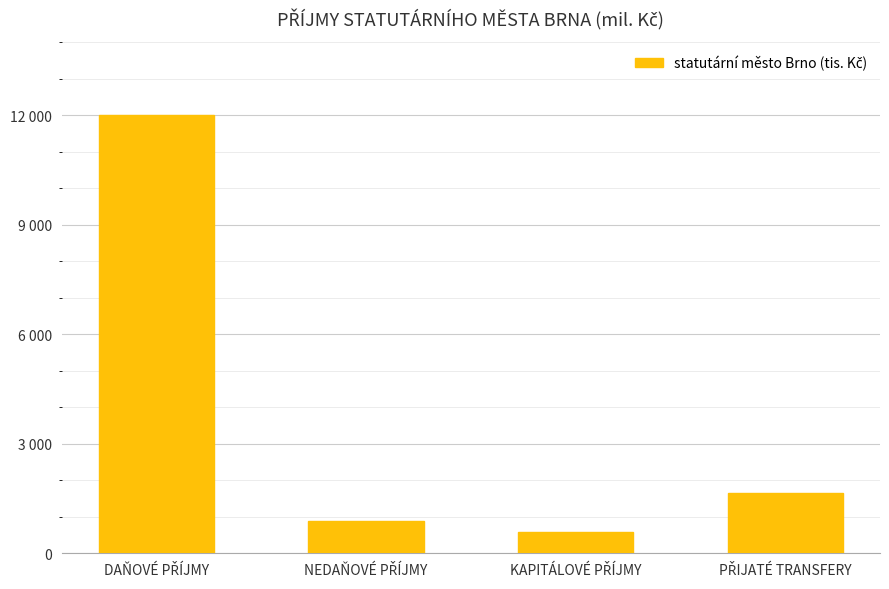

What is the sum of the values at DAŇOVÉ PŘÍJMY and PŘIJATÉ TRANSFERY?

13670.9